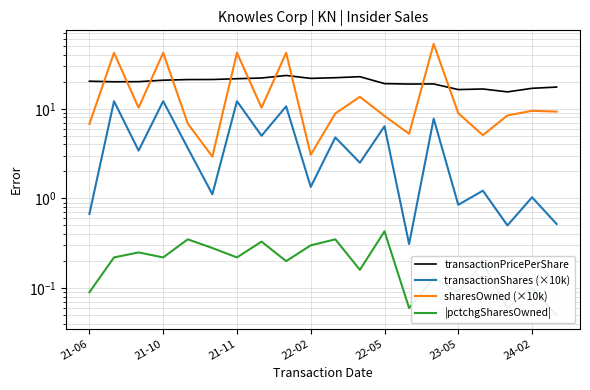

What is the sum of all transactionPricePerShare values?

396.9